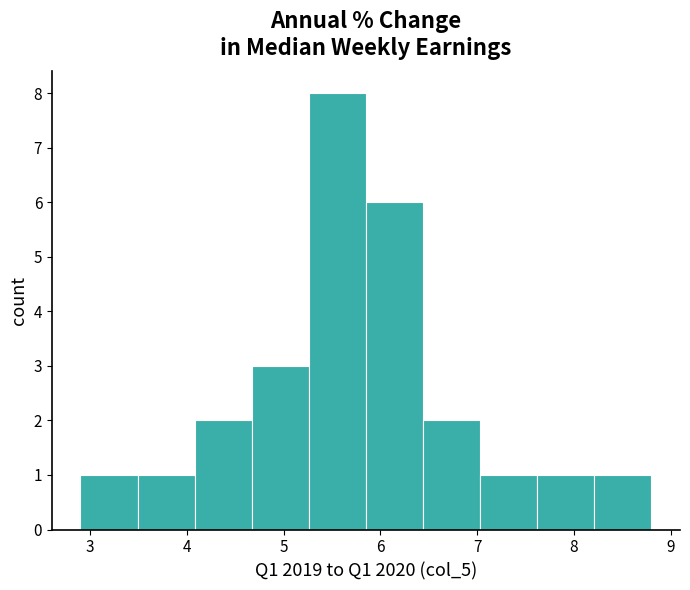

Over which range of the x-axis is the bar tallest?

5.26 to 5.85